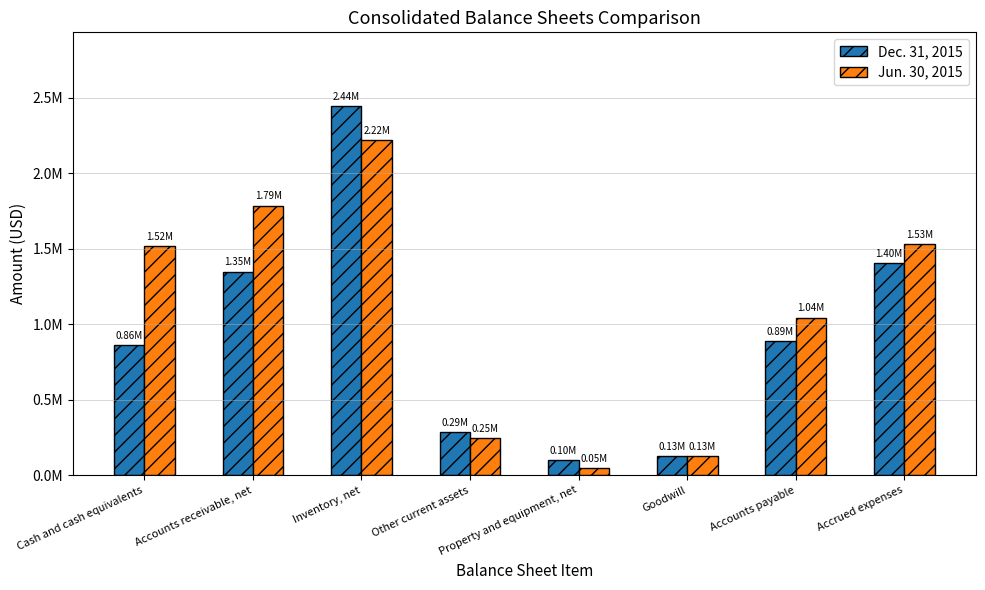

Are the bars grouped side by side (vs. stacked)?

Yes